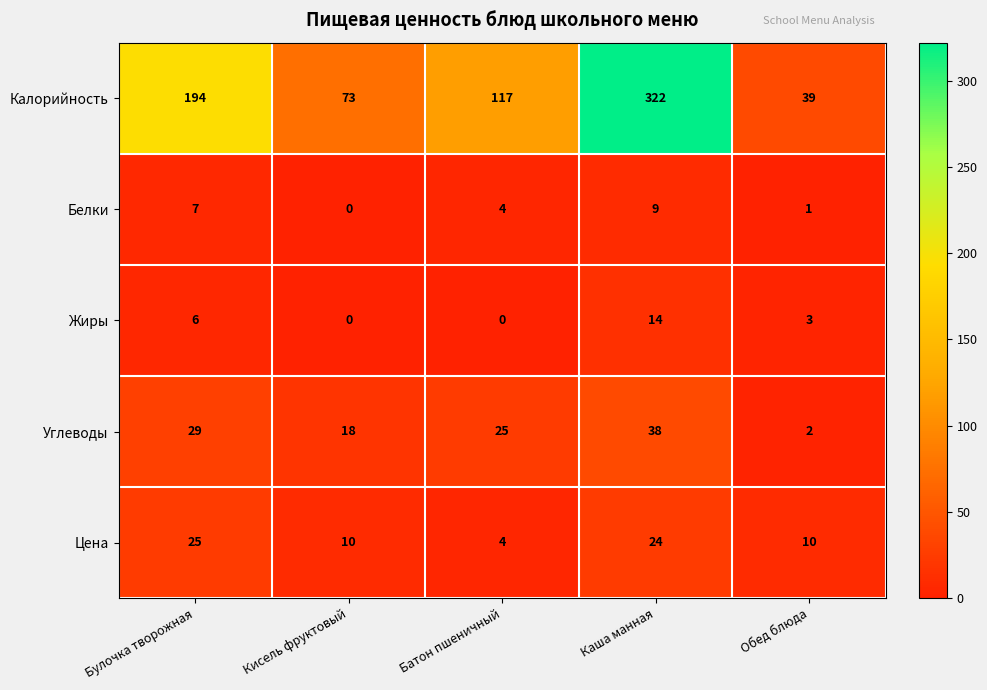

Between Кисель фруктовый and Обед блюда, which series saw the biggest shift?

Калорийность